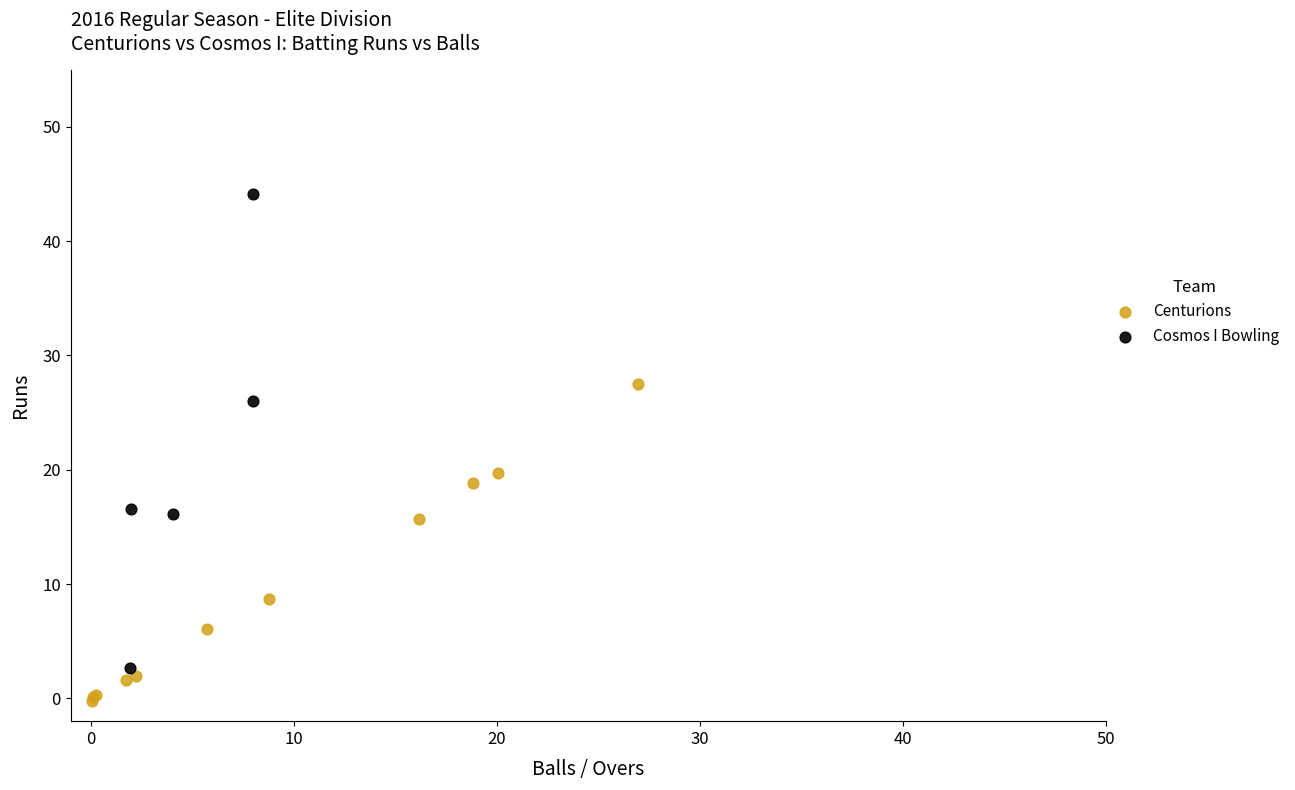

Which series contains the lowest Y value?

Centurions